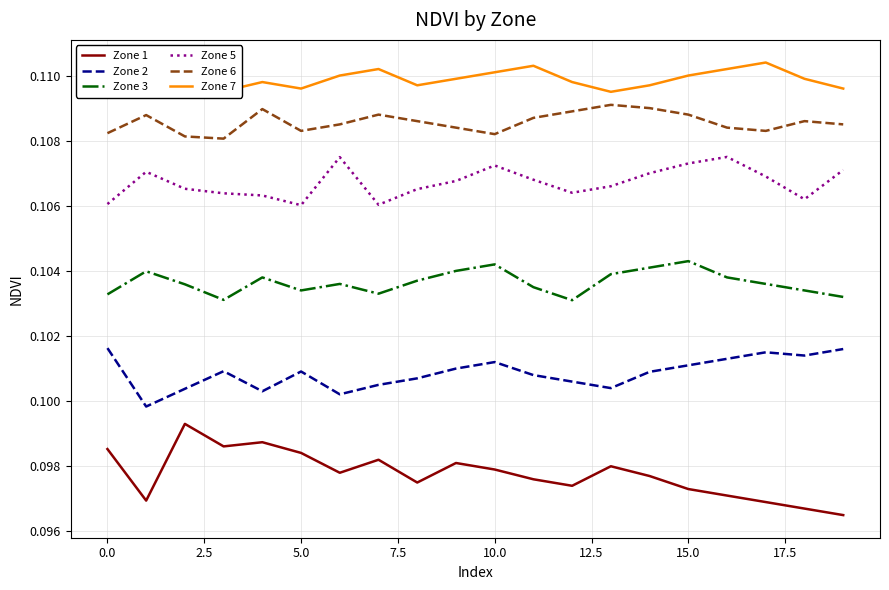

Rank the series by their maximum value, from lowest to highest.

Zone 1, Zone 2, Zone 3, Zone 5, Zone 6, Zone 7